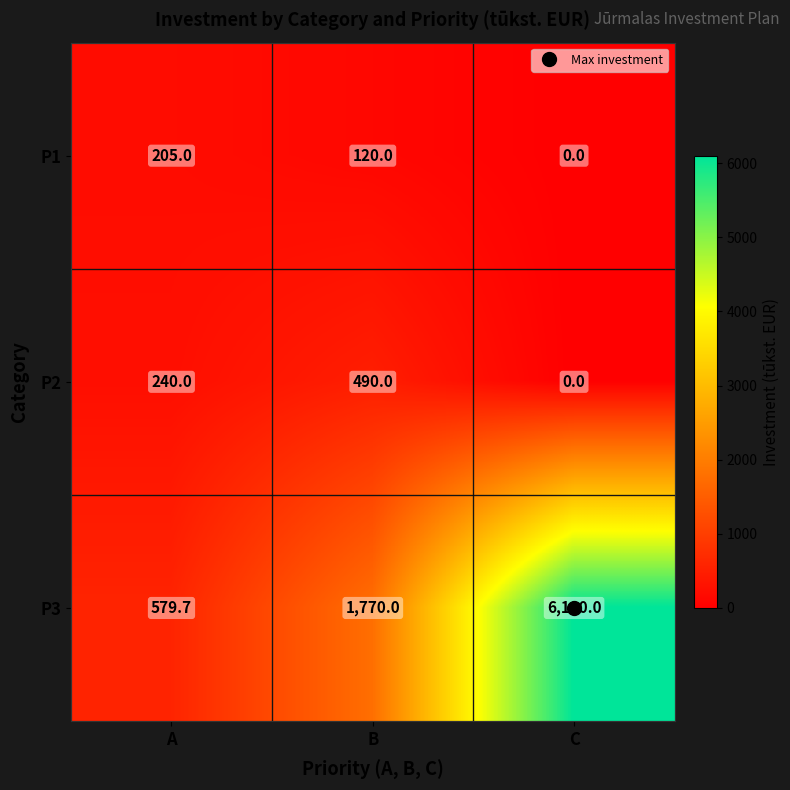

What is the difference between the highest and lowest values at A?

374.7